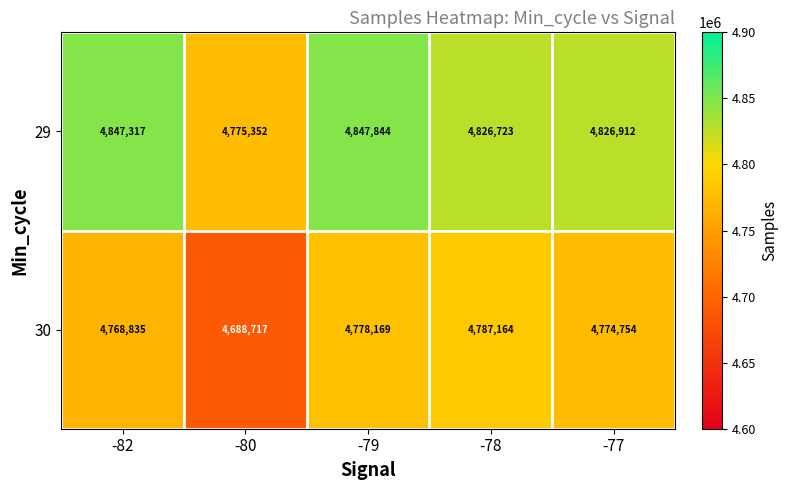

Which series has the largest total across all categories?

29